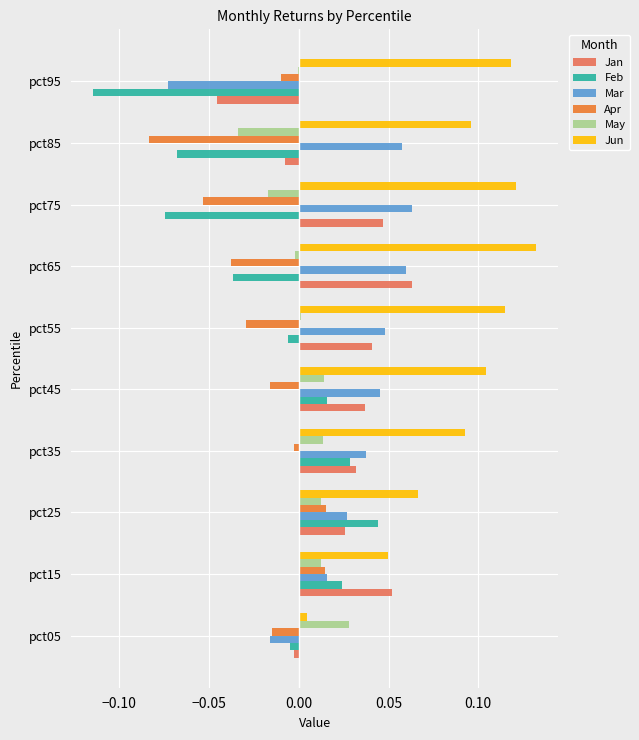

What are all the series names shown in the legend?

Jan, Feb, Mar, Apr, May, Jun